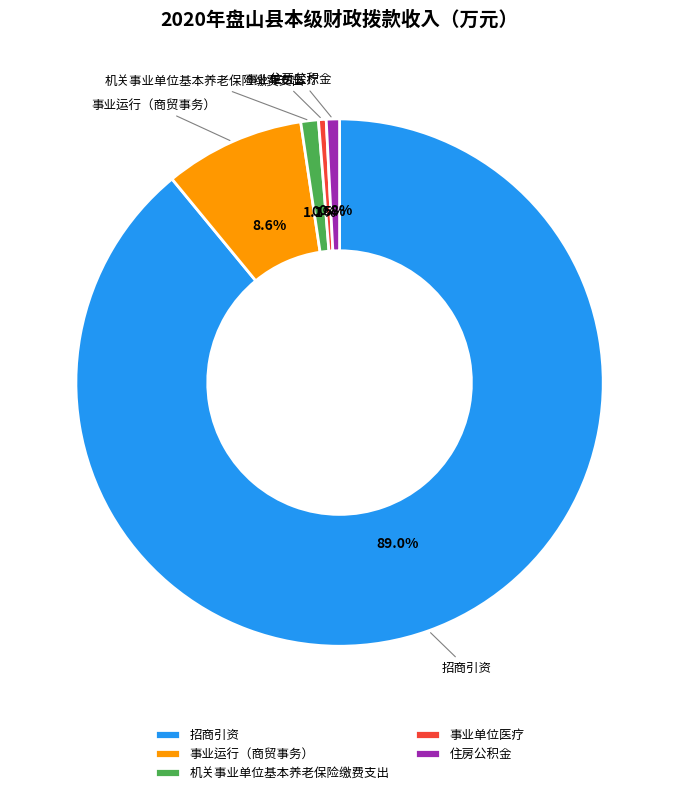

What percentage do 住房公积金 and 事业运行（商贸事务） together represent?

9.4%